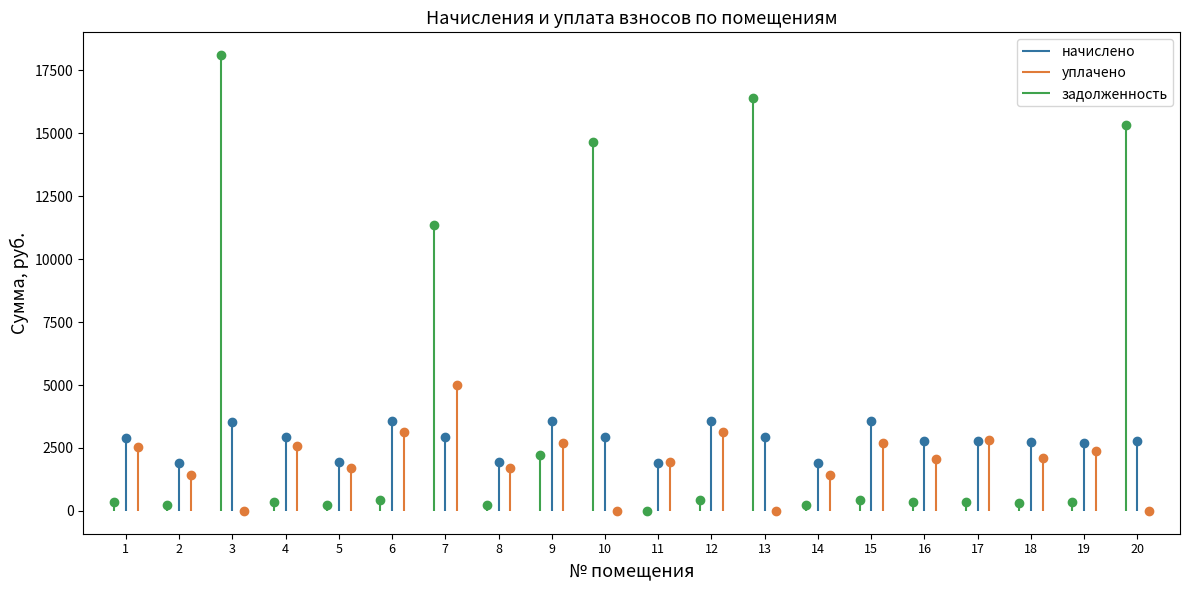

Where do начислено and уплачено first cross each other?

6 and 7